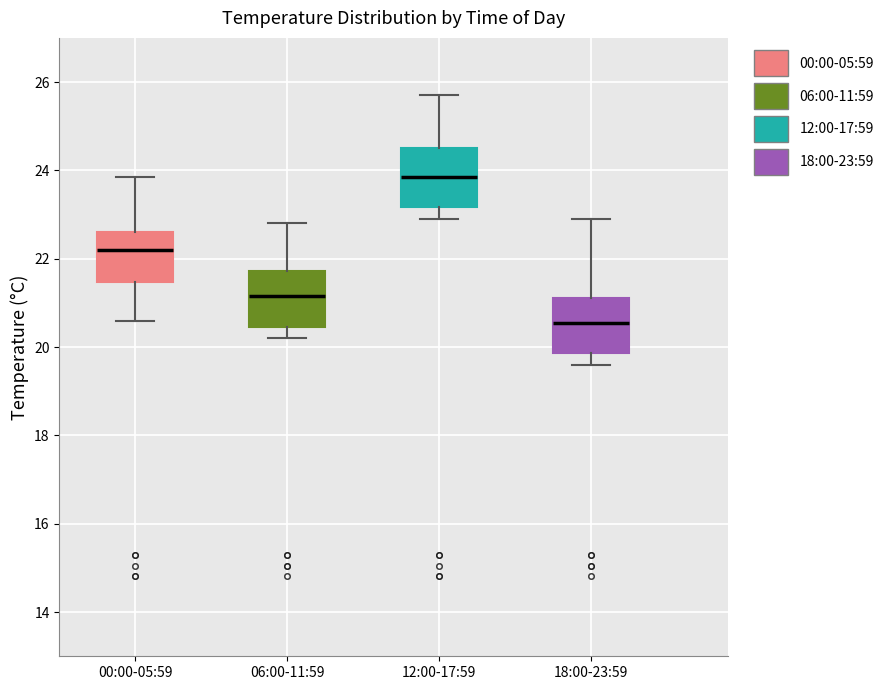

Reading left to right, transcribe this box plot: for each box, give where its median line is, the range the box spans, and where its two whiskers end, as read against the y-axis. The values are not printed on the chart, so give them approximately, as read against the axis.

00:00-05:59: median 22.2, box 21.4 to 22.6, whiskers 20.6 to 23.8
06:00-11:59: median 21.2, box 20.4 to 21.8, whiskers 20.2 to 22.8
12:00-17:59: median 23.8, box 23.2 to 24.6, whiskers 23.0 to 25.8
18:00-23:59: median 20.6, box 19.8 to 21.2, whiskers 19.6 to 23.0